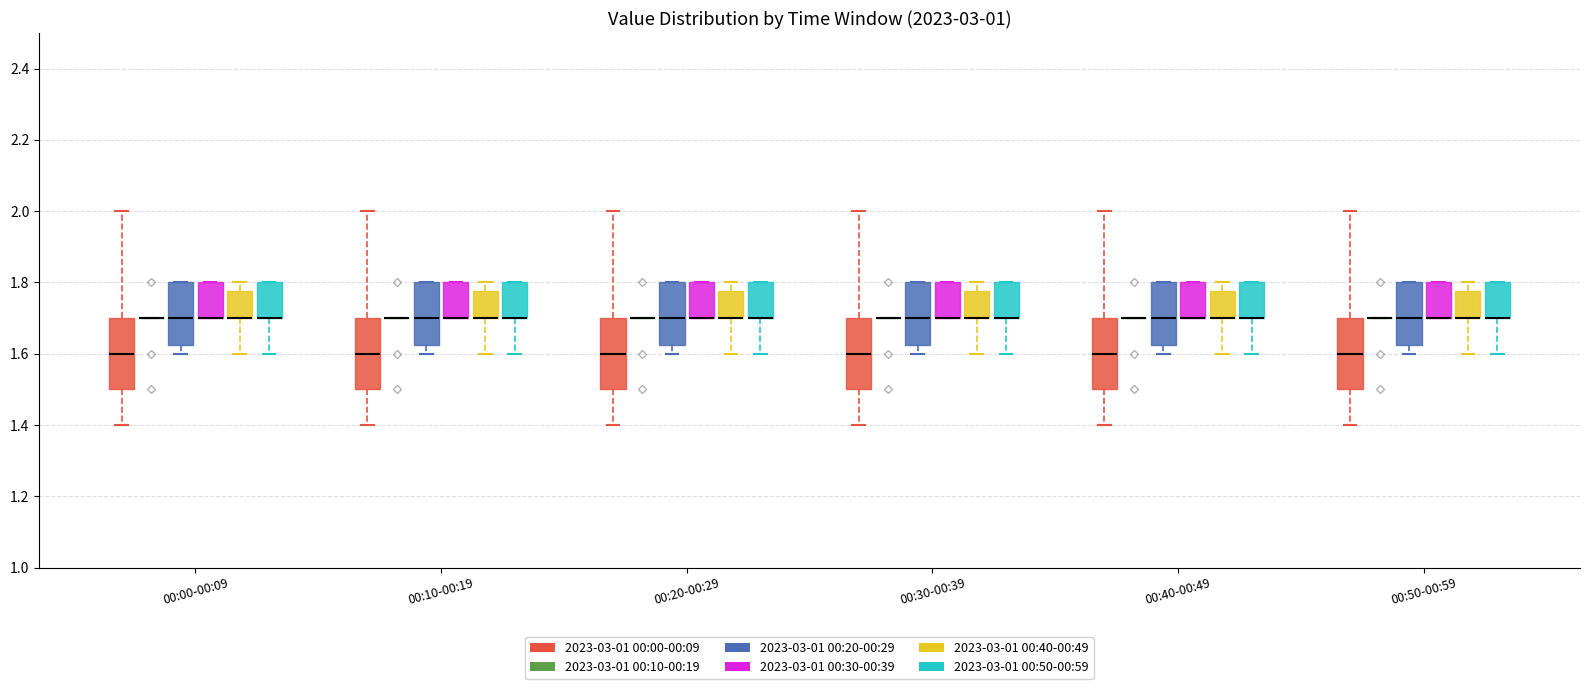

Reading left to right, transcribe this box plot: for each box, give where its median line is, the range the box spans, and where its two whiskers end, as read against the y-axis. The values are not printed on the chart, so give them approximately, as read against the axis.

00:00-00:09 (2023-03-01 00:00-00:09): median 1.60, box 1.50 to 1.70, whiskers 1.40 to 2.00
00:00-00:09 (2023-03-01 00:10-00:19): box collapsed to a line at 1.70, whiskers 1.70 to 1.70
00:00-00:09 (2023-03-01 00:20-00:29): median 1.70, box 1.62 to 1.80, whiskers 1.60 to 1.80
00:00-00:09 (2023-03-01 00:30-00:39): median 1.70 (drawn on the box's lower edge), box 1.70 to 1.80, whiskers 1.70 to 1.80
00:00-00:09 (2023-03-01 00:40-00:49): median 1.70 (drawn on the box's lower edge), box 1.70 to 1.78, whiskers 1.60 to 1.80
00:00-00:09 (2023-03-01 00:50-00:59): median 1.70 (drawn on the box's lower edge), box 1.70 to 1.80, whiskers 1.60 to 1.80
00:10-00:19 (2023-03-01 00:00-00:09): median 1.60, box 1.50 to 1.70, whiskers 1.40 to 2.00
00:10-00:19 (2023-03-01 00:10-00:19): box collapsed to a line at 1.70, whiskers 1.70 to 1.70
00:10-00:19 (2023-03-01 00:20-00:29): median 1.70, box 1.62 to 1.80, whiskers 1.60 to 1.80
00:10-00:19 (2023-03-01 00:30-00:39): median 1.70 (drawn on the box's lower edge), box 1.70 to 1.80, whiskers 1.70 to 1.80
00:10-00:19 (2023-03-01 00:40-00:49): median 1.70 (drawn on the box's lower edge), box 1.70 to 1.78, whiskers 1.60 to 1.80
00:10-00:19 (2023-03-01 00:50-00:59): median 1.70 (drawn on the box's lower edge), box 1.70 to 1.80, whiskers 1.60 to 1.80
00:20-00:29 (2023-03-01 00:00-00:09): median 1.60, box 1.50 to 1.70, whiskers 1.40 to 2.00
00:20-00:29 (2023-03-01 00:10-00:19): box collapsed to a line at 1.70, whiskers 1.70 to 1.70
00:20-00:29 (2023-03-01 00:20-00:29): median 1.70, box 1.62 to 1.80, whiskers 1.60 to 1.80
00:20-00:29 (2023-03-01 00:30-00:39): median 1.70 (drawn on the box's lower edge), box 1.70 to 1.80, whiskers 1.70 to 1.80
00:20-00:29 (2023-03-01 00:40-00:49): median 1.70 (drawn on the box's lower edge), box 1.70 to 1.78, whiskers 1.60 to 1.80
00:20-00:29 (2023-03-01 00:50-00:59): median 1.70 (drawn on the box's lower edge), box 1.70 to 1.80, whiskers 1.60 to 1.80
00:30-00:39 (2023-03-01 00:00-00:09): median 1.60, box 1.50 to 1.70, whiskers 1.40 to 2.00
00:30-00:39 (2023-03-01 00:10-00:19): box collapsed to a line at 1.70, whiskers 1.70 to 1.70
00:30-00:39 (2023-03-01 00:20-00:29): median 1.70, box 1.62 to 1.80, whiskers 1.60 to 1.80
00:30-00:39 (2023-03-01 00:30-00:39): median 1.70 (drawn on the box's lower edge), box 1.70 to 1.80, whiskers 1.70 to 1.80
00:30-00:39 (2023-03-01 00:40-00:49): median 1.70 (drawn on the box's lower edge), box 1.70 to 1.78, whiskers 1.60 to 1.80
00:30-00:39 (2023-03-01 00:50-00:59): median 1.70 (drawn on the box's lower edge), box 1.70 to 1.80, whiskers 1.60 to 1.80
00:40-00:49 (2023-03-01 00:00-00:09): median 1.60, box 1.50 to 1.70, whiskers 1.40 to 2.00
00:40-00:49 (2023-03-01 00:10-00:19): box collapsed to a line at 1.70, whiskers 1.70 to 1.70
00:40-00:49 (2023-03-01 00:20-00:29): median 1.70, box 1.62 to 1.80, whiskers 1.60 to 1.80
00:40-00:49 (2023-03-01 00:30-00:39): median 1.70 (drawn on the box's lower edge), box 1.70 to 1.80, whiskers 1.70 to 1.80
00:40-00:49 (2023-03-01 00:40-00:49): median 1.70 (drawn on the box's lower edge), box 1.70 to 1.78, whiskers 1.60 to 1.80
00:40-00:49 (2023-03-01 00:50-00:59): median 1.70 (drawn on the box's lower edge), box 1.70 to 1.80, whiskers 1.60 to 1.80
00:50-00:59 (2023-03-01 00:00-00:09): median 1.60, box 1.50 to 1.70, whiskers 1.40 to 2.00
00:50-00:59 (2023-03-01 00:10-00:19): box collapsed to a line at 1.70, whiskers 1.70 to 1.70
00:50-00:59 (2023-03-01 00:20-00:29): median 1.70, box 1.62 to 1.80, whiskers 1.60 to 1.80
00:50-00:59 (2023-03-01 00:30-00:39): median 1.70 (drawn on the box's lower edge), box 1.70 to 1.80, whiskers 1.70 to 1.80
00:50-00:59 (2023-03-01 00:40-00:49): median 1.70 (drawn on the box's lower edge), box 1.70 to 1.78, whiskers 1.60 to 1.80
00:50-00:59 (2023-03-01 00:50-00:59): median 1.70 (drawn on the box's lower edge), box 1.70 to 1.80, whiskers 1.60 to 1.80